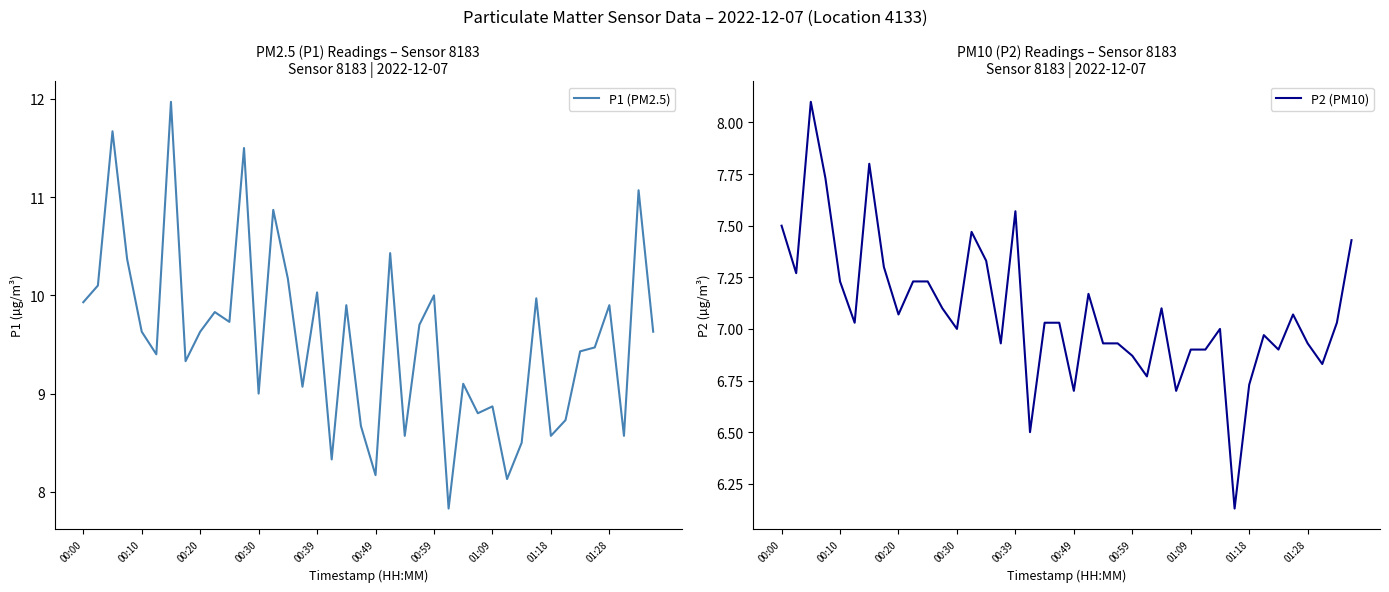

What position from the left is 00:49?

6